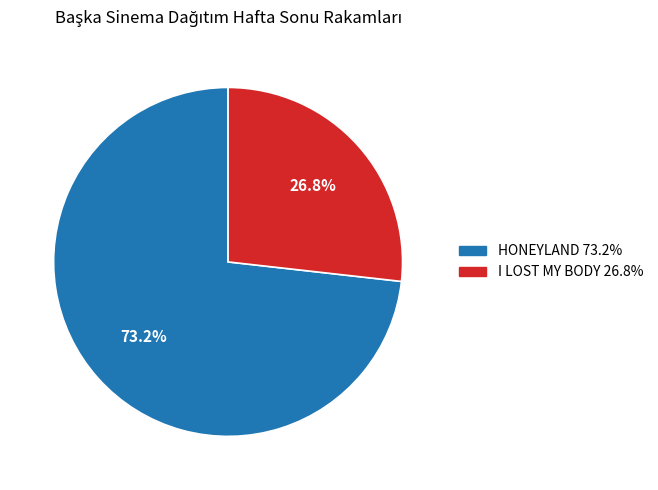

Which category accounts for the majority?

HONEYLAND